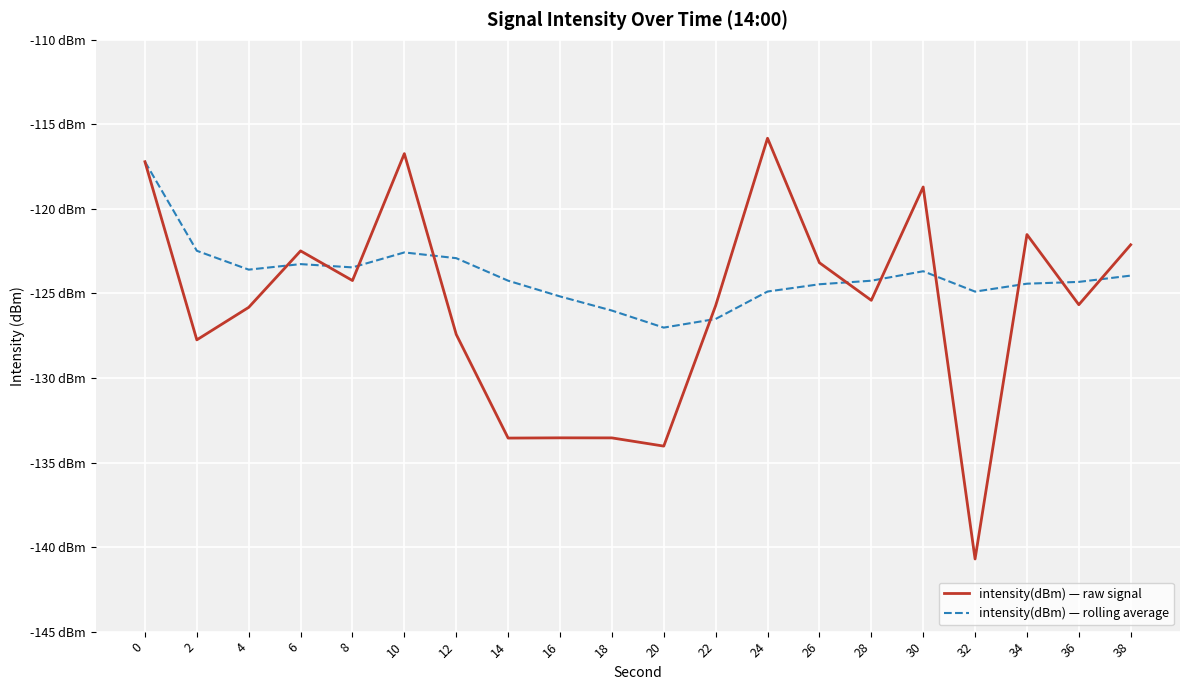

Which series ends up on top after the final intersection of intensity(dBm) — raw signal and intensity(dBm) — rolling average?

intensity(dBm) — raw signal